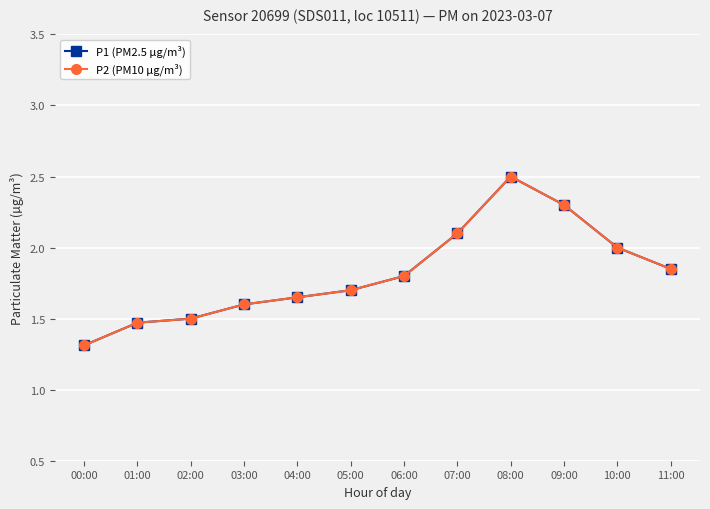

True or false: P2 (PM10 µg/m³) and P1 (PM2.5 µg/m³) intersect in this chart.

False